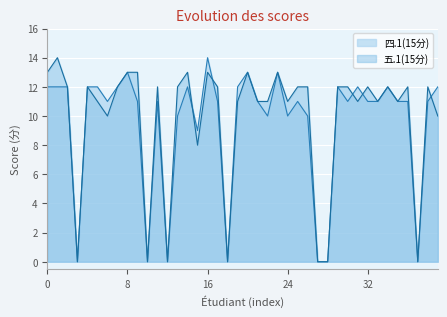

How many categories are shown in the chart?

40